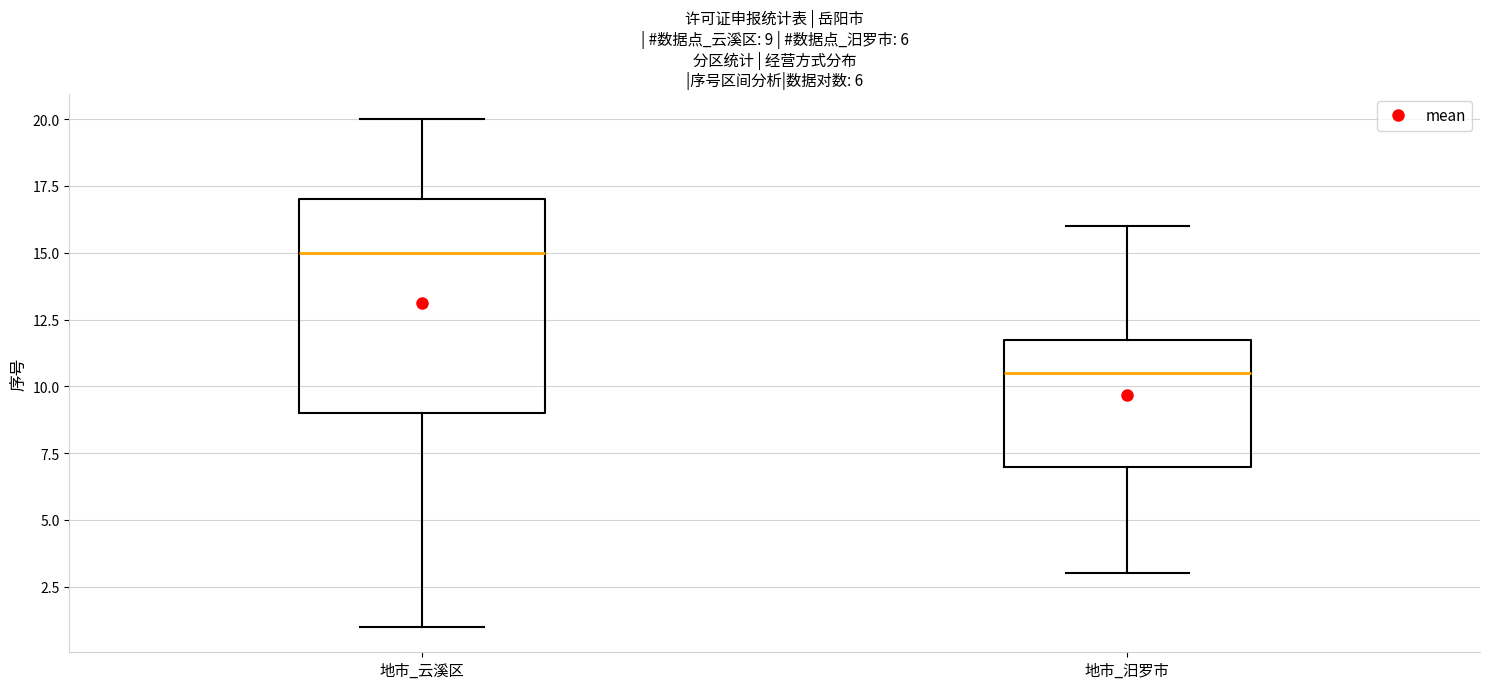

Which box's median line is the lowest?

地市_汨罗市